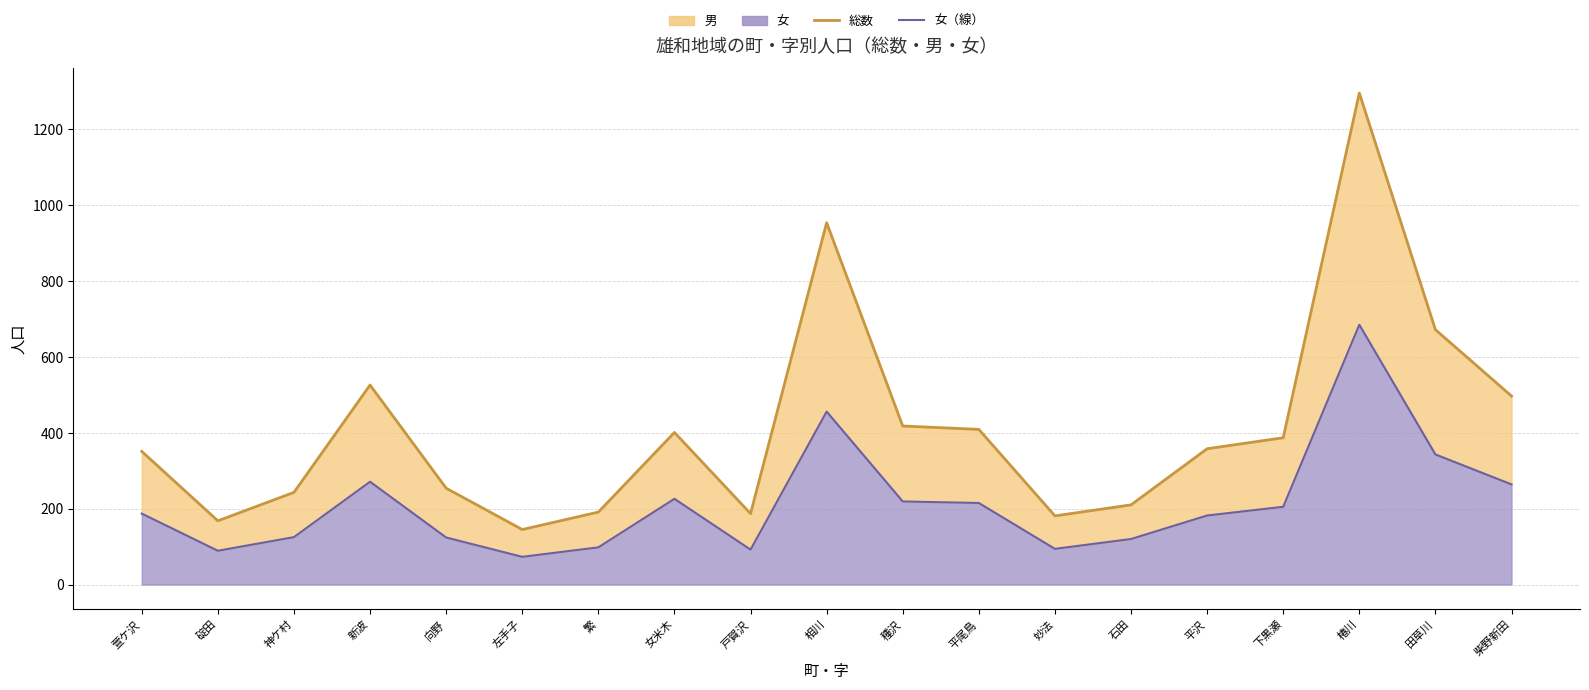

At which category does 女（線） reach its first local valley?

碇田